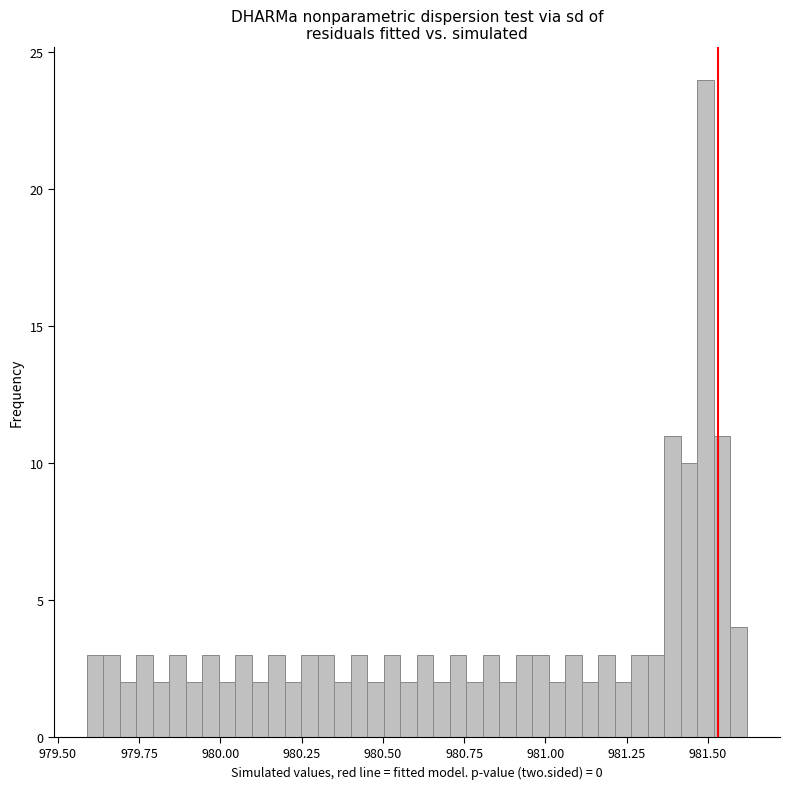

Around what value on the x-axis is the tallest bar? Give the approximate position of its centre, as read against the axis.

981.50